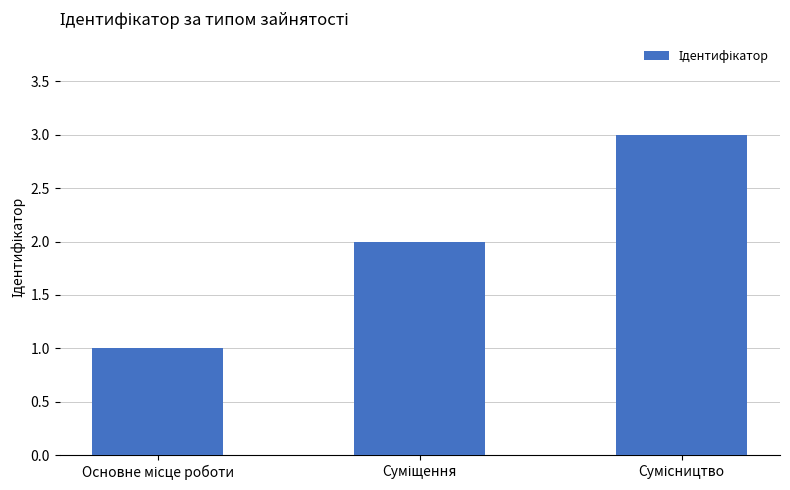

What is the sum of all values?

6